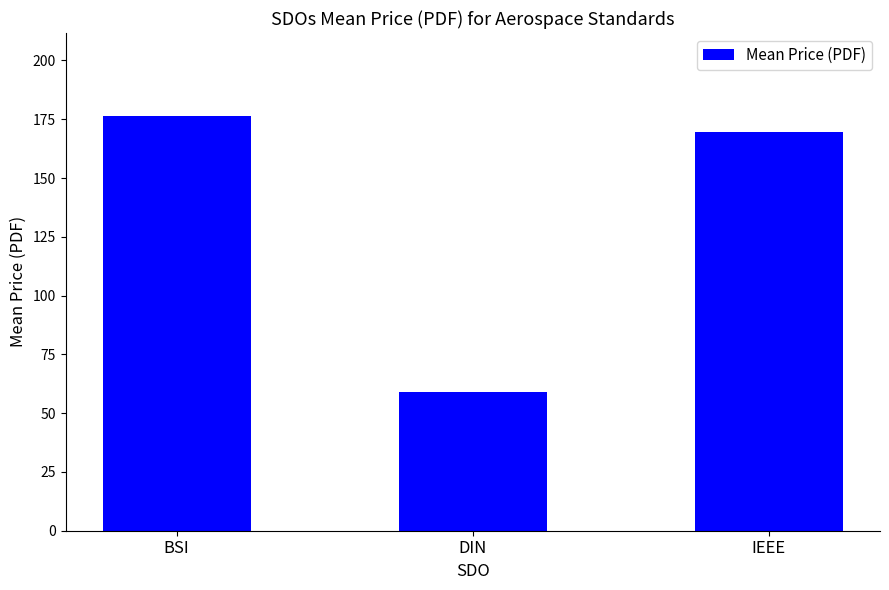

What is the difference between the maximum and minimum values?

117.5